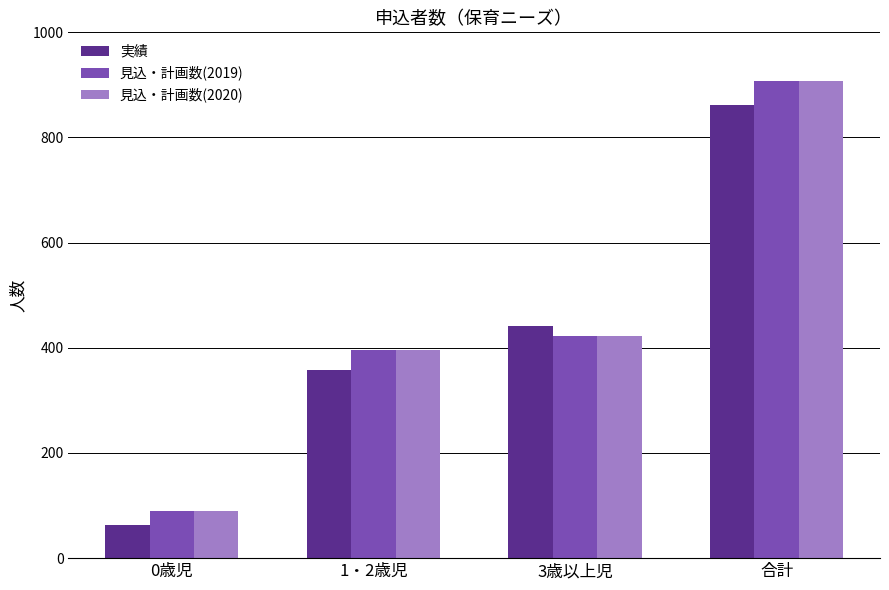

At how many categories does at least one series exceed 225?

3